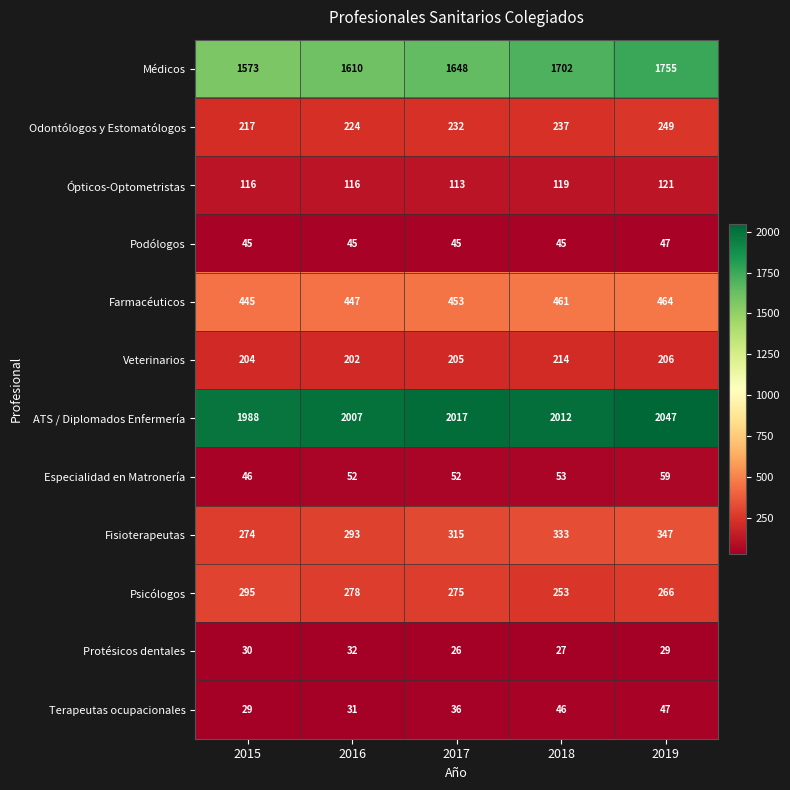

At 2016, list the series in order from smallest to largest.

Terapeutas ocupacionales, Protésicos dentales, Podólogos, Especialidad en Matronería, Ópticos-Optometristas, Veterinarios, Odontólogos y Estomatólogos, Psicólogos, Fisioterapeutas, Farmacéuticos, Médicos, ATS / Diplomados Enfermería